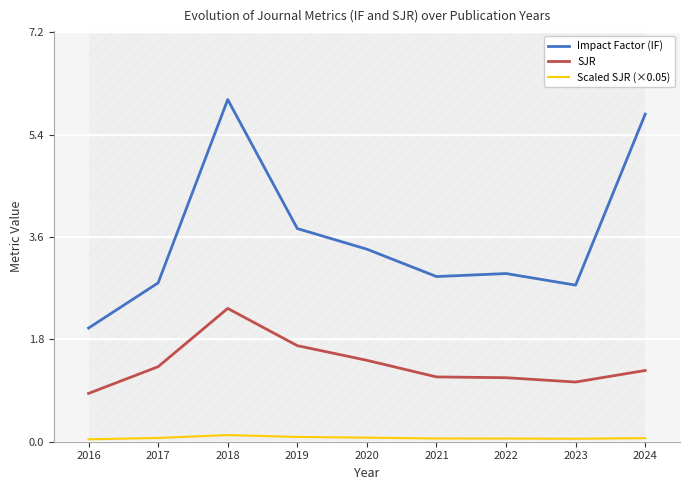

True or false: Scaled SJR (×0.05) and Impact Factor (IF) cross at least once.

False